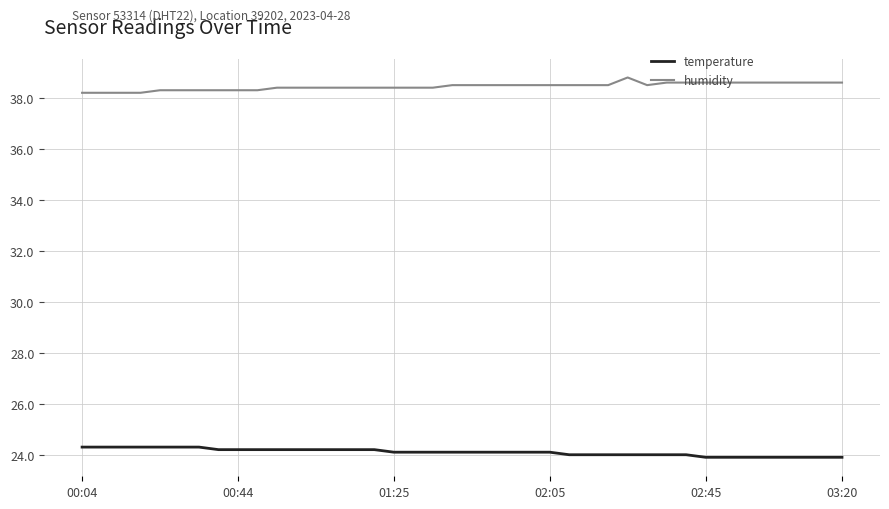

List the series in order of their peak value, highest first.

humidity, temperature